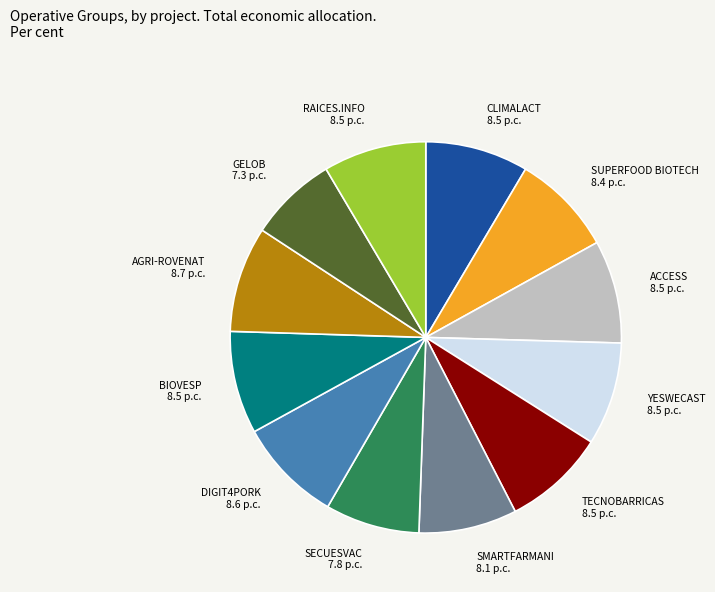

Combined, do RAICES.INFO 8.5 p.c. and SMARTFARMANI 8.1 p.c. account for over 50%?

No